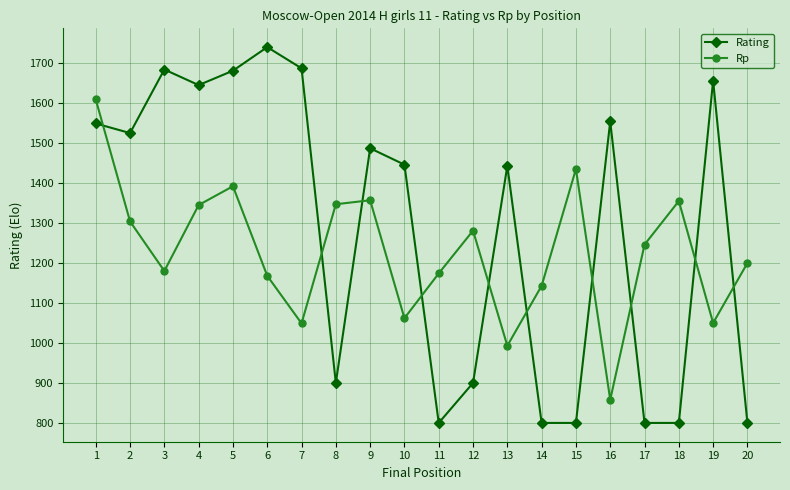

What is the greatest value displayed?

1740